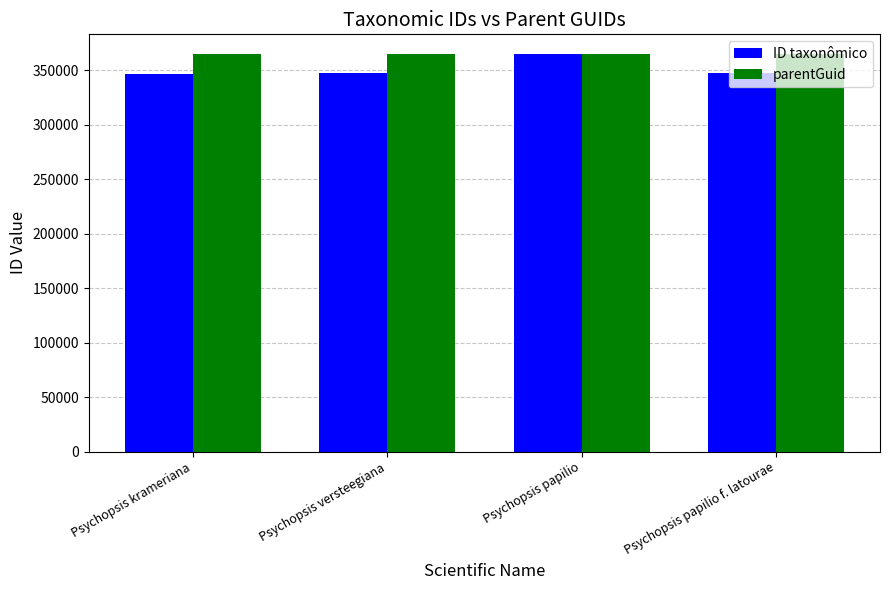

At which label does ID taxonômico reach its peak?

Psychopsis papilio